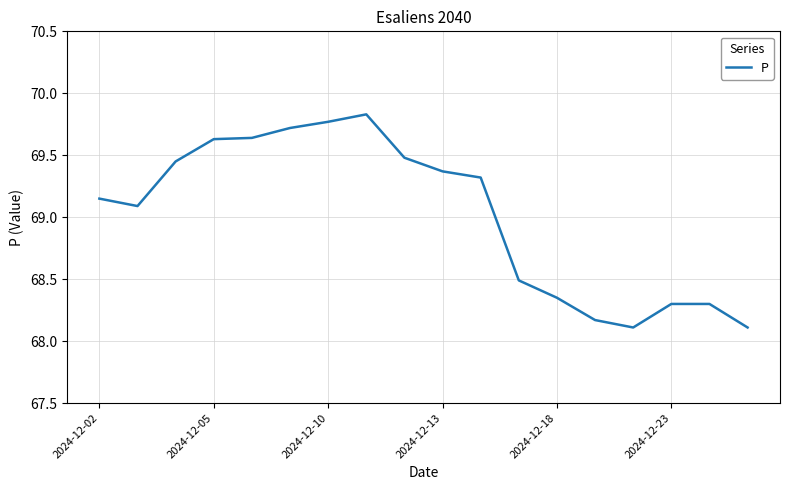

What is the smallest value displayed?

68.1